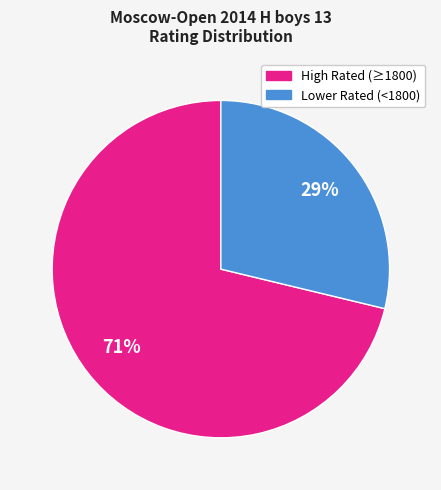

Is there any slice that represents more than half of the pie?

Yes